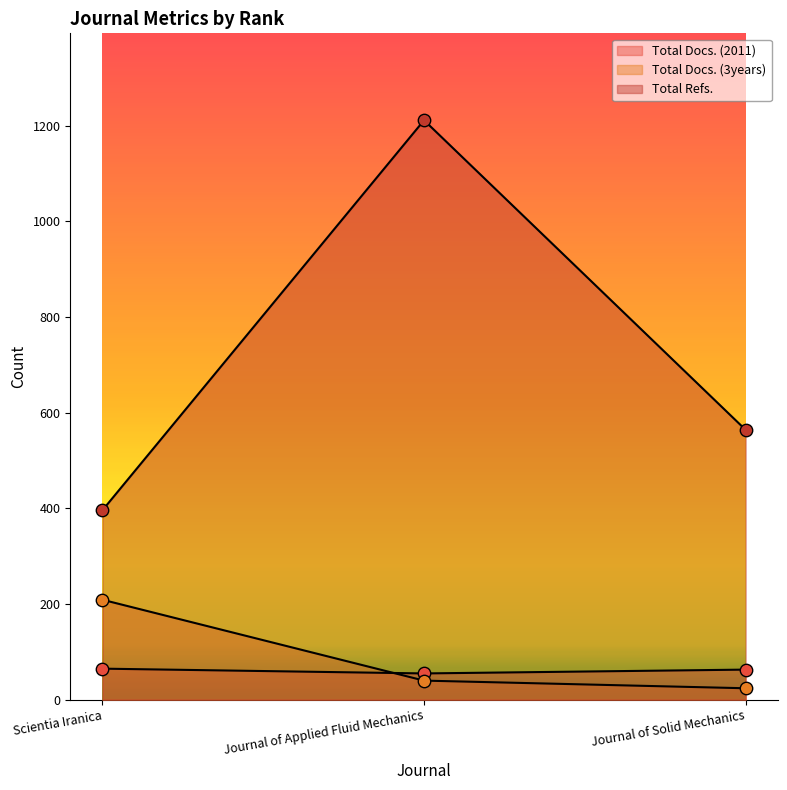

What are all the series names shown in the legend?

Total Docs. (2011), Total Docs. (3years), Total Refs.